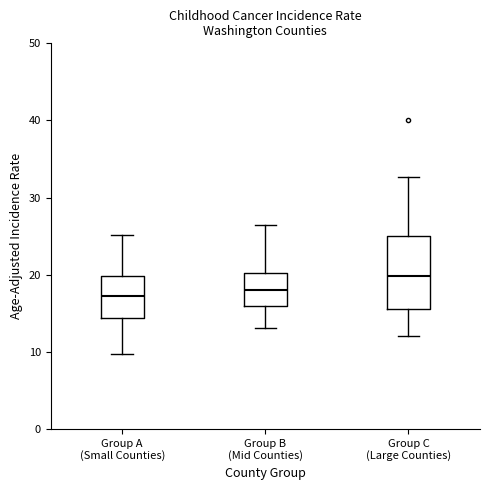

Reading left to right, read every box against the y-axis: the position of its median line, the range the box covers, and the ends of its whiskers. The values are not printed on the chart, so give them approximately, as read against the axis.

Group A (Small Counties): median 17, box 14 to 20, whiskers 10 to 25
Group B (Mid Counties): median 18, box 16 to 20, whiskers 13 to 27
Group C (Large Counties): median 20, box 16 to 25, whiskers 12 to 33